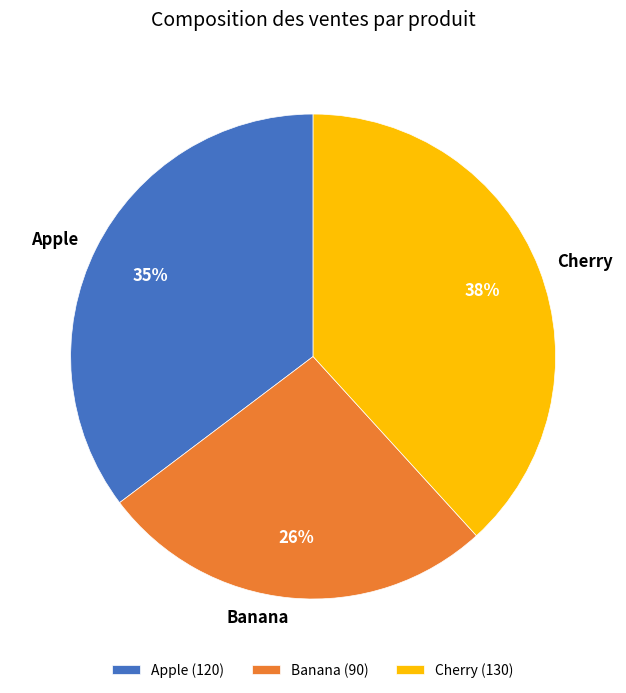

Do Banana and Apple together represent more than half of the pie?

Yes